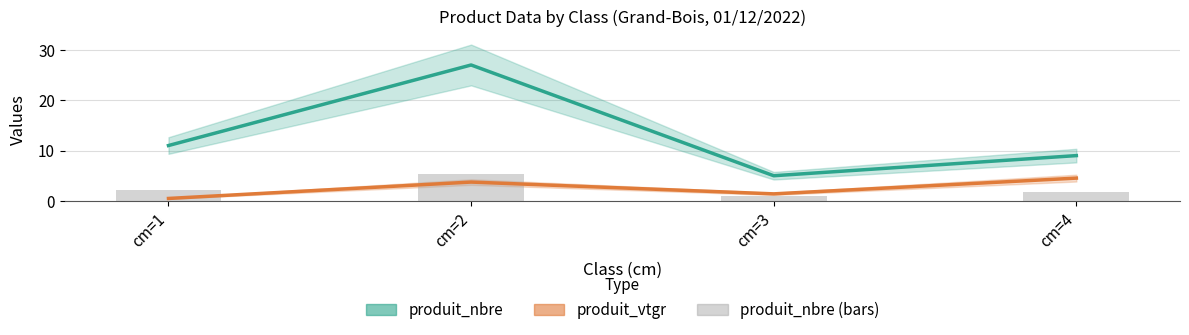

Are the bars horizontal?

No